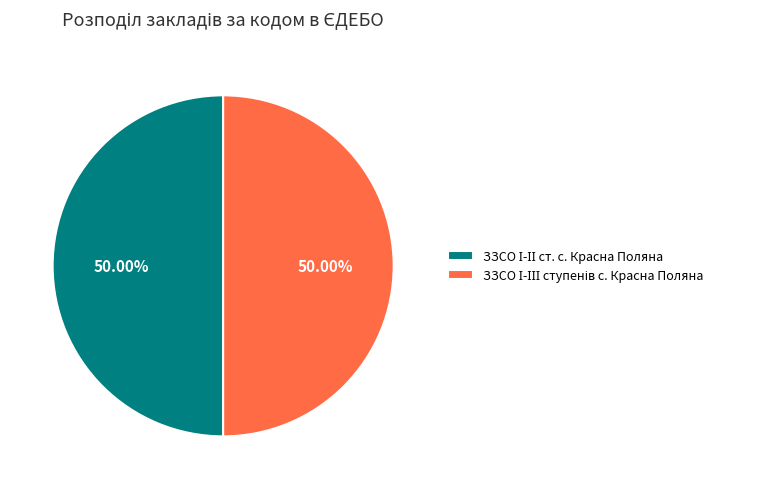

How many slices are in this pie chart?

2